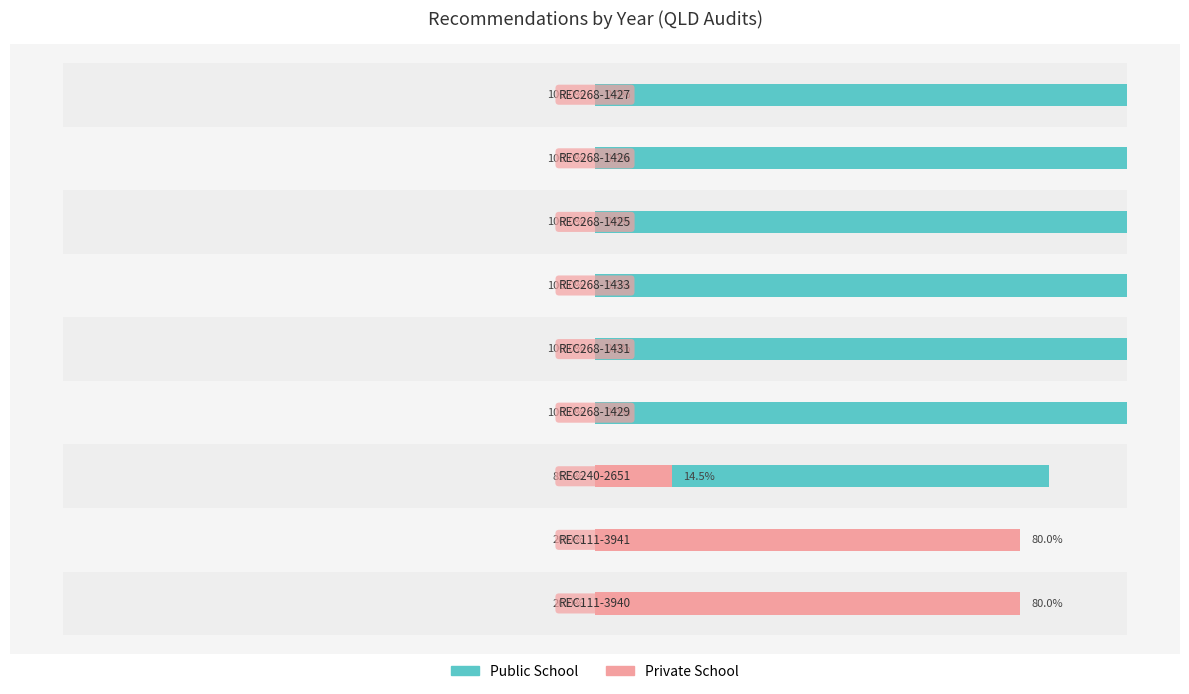

What is the highest value of the Public School series?

100.0